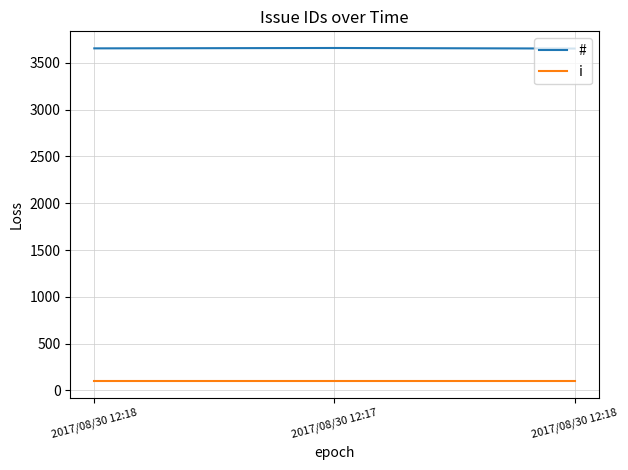

Reading left to right, transcribe all the data shown in this chart.

#: 2017/08/30 12:18=3654	2017/08/30 12:17=3658	2017/08/30 12:18=3652
i: 2017/08/30 12:18=100	2017/08/30 12:17=100	2017/08/30 12:18=100